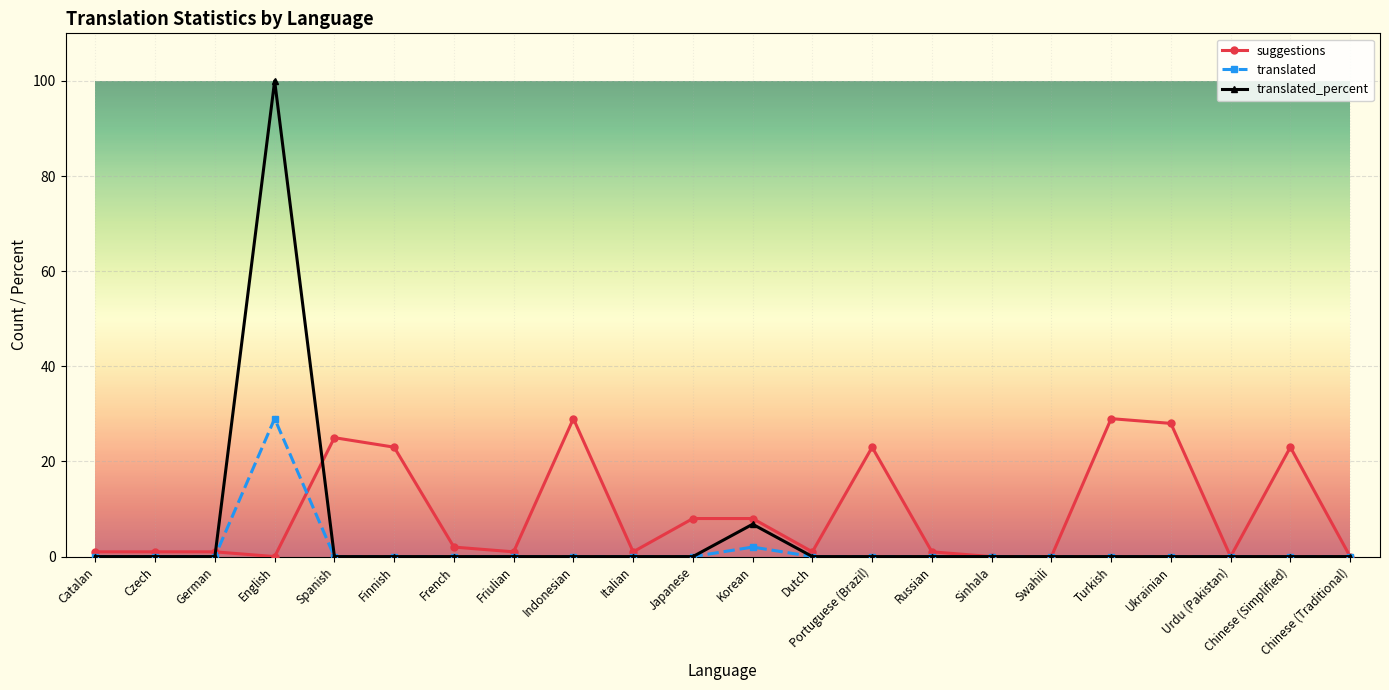

What is the difference between the highest and lowest values at Portuguese (Brazil)?

23.0